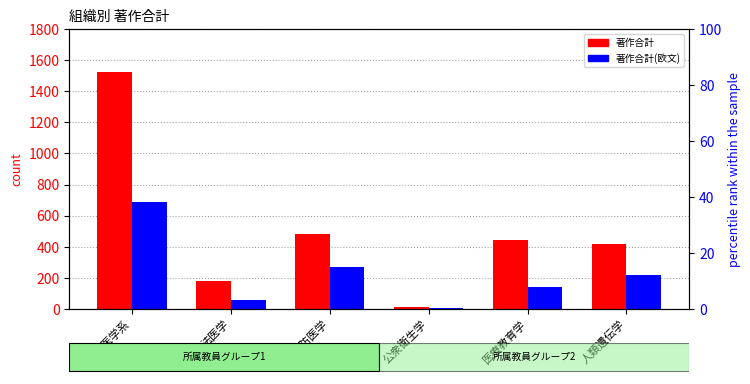

Count the number of data series in this chart.

2